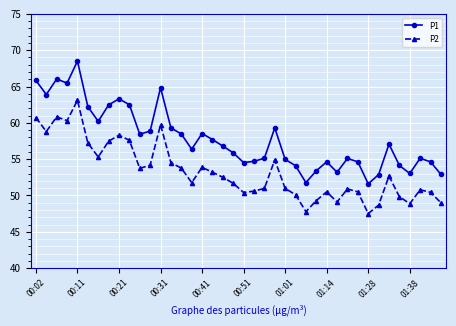

What are all the series names shown in the legend?

P1, P2